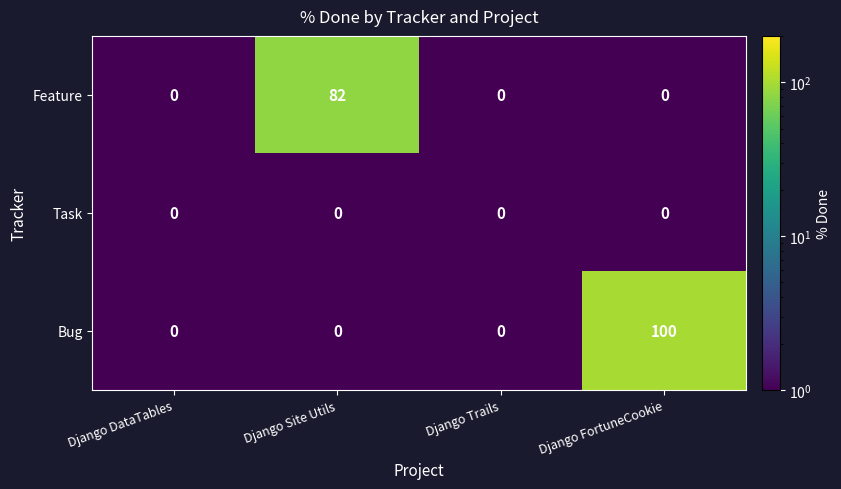

How many categories are shown in the chart?

4